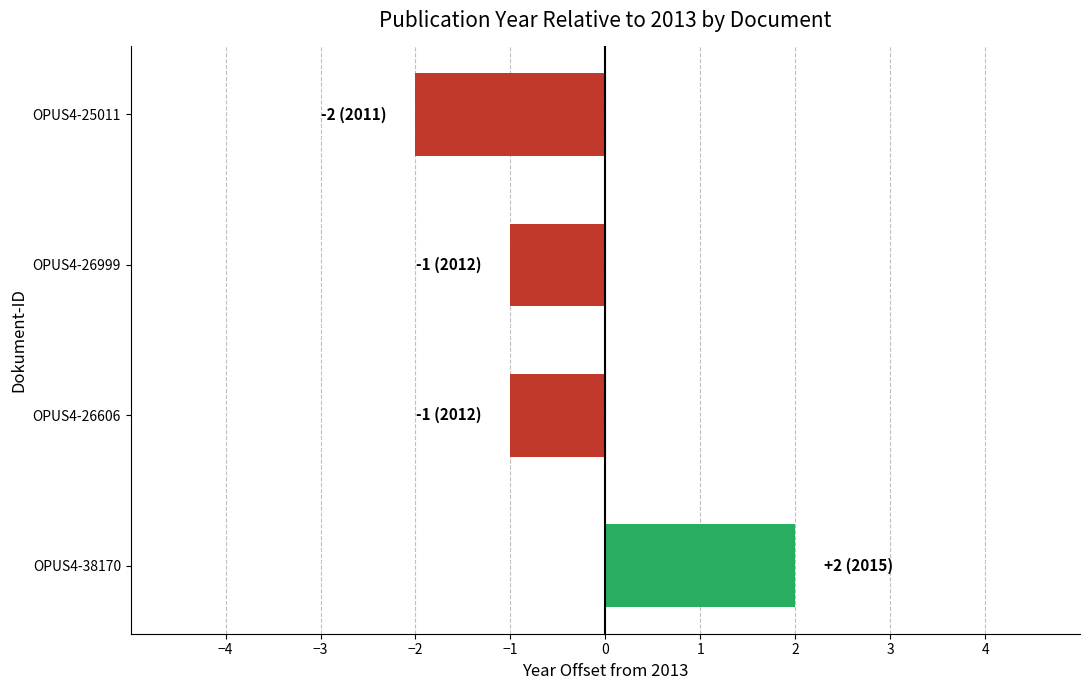

At which category does the chart reach its minimum across all series?

OPUS4-25011